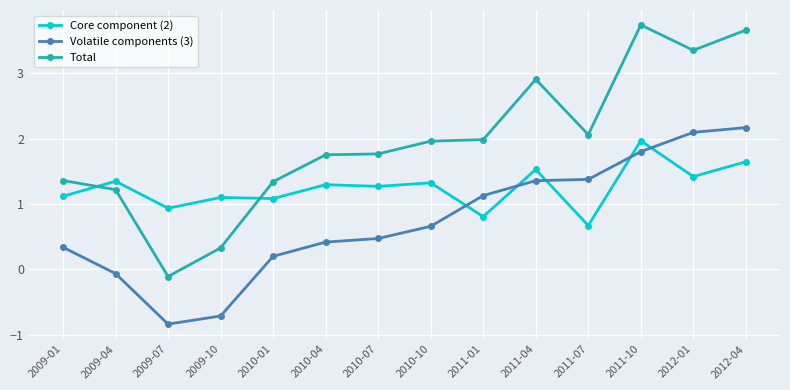

What is the spread (max minus min) of values at 2010-01?

1.1